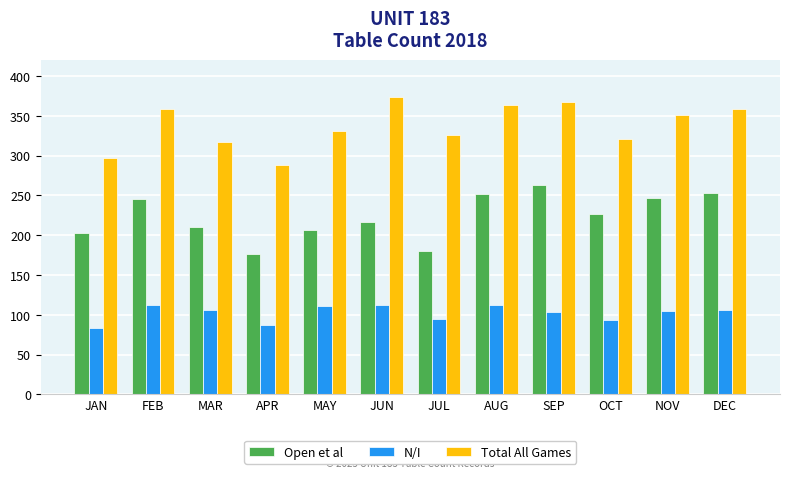

What is the spread (max minus min) of values at FEB?

246.0